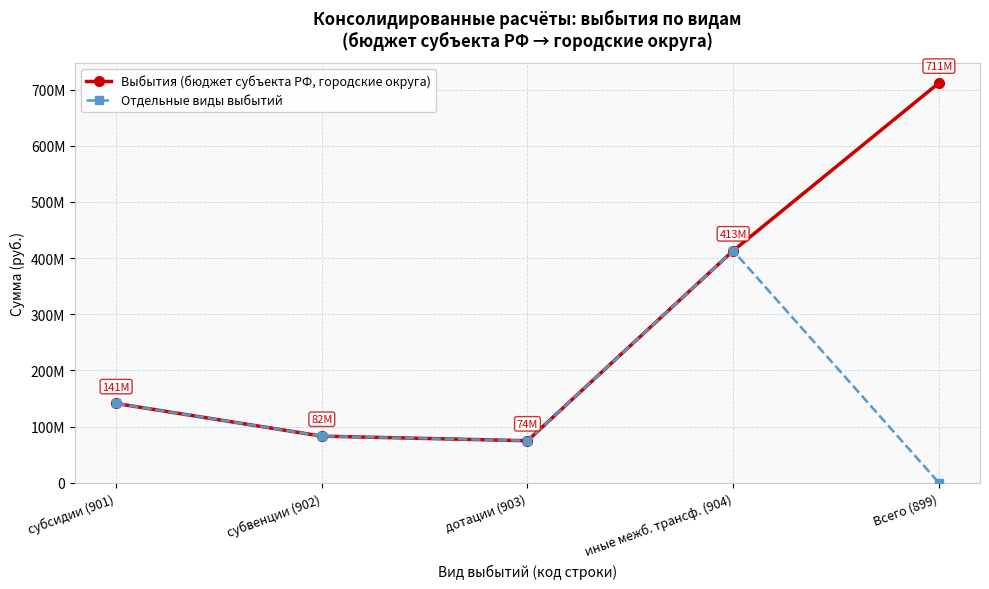

True or false: Выбытия (бюджет субъекта РФ, городские округа) and Отдельные виды выбытий cross at least once.

False